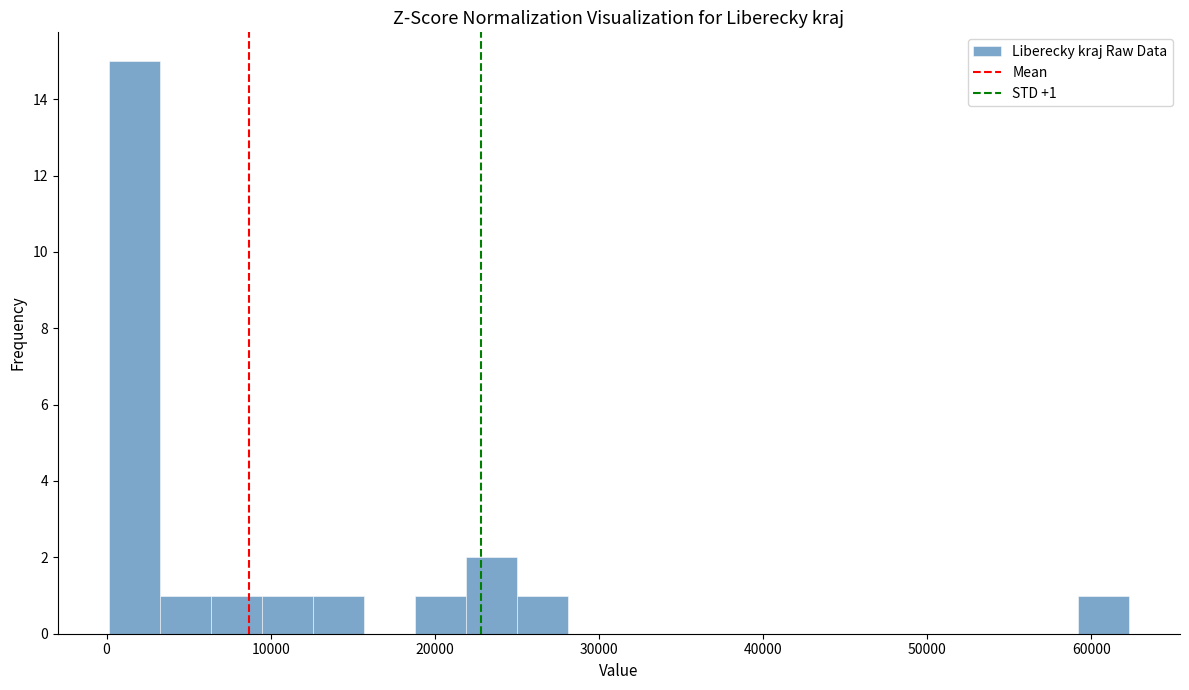

Read against the x-axis, roughly where is the centre of the tallest bar?

2000